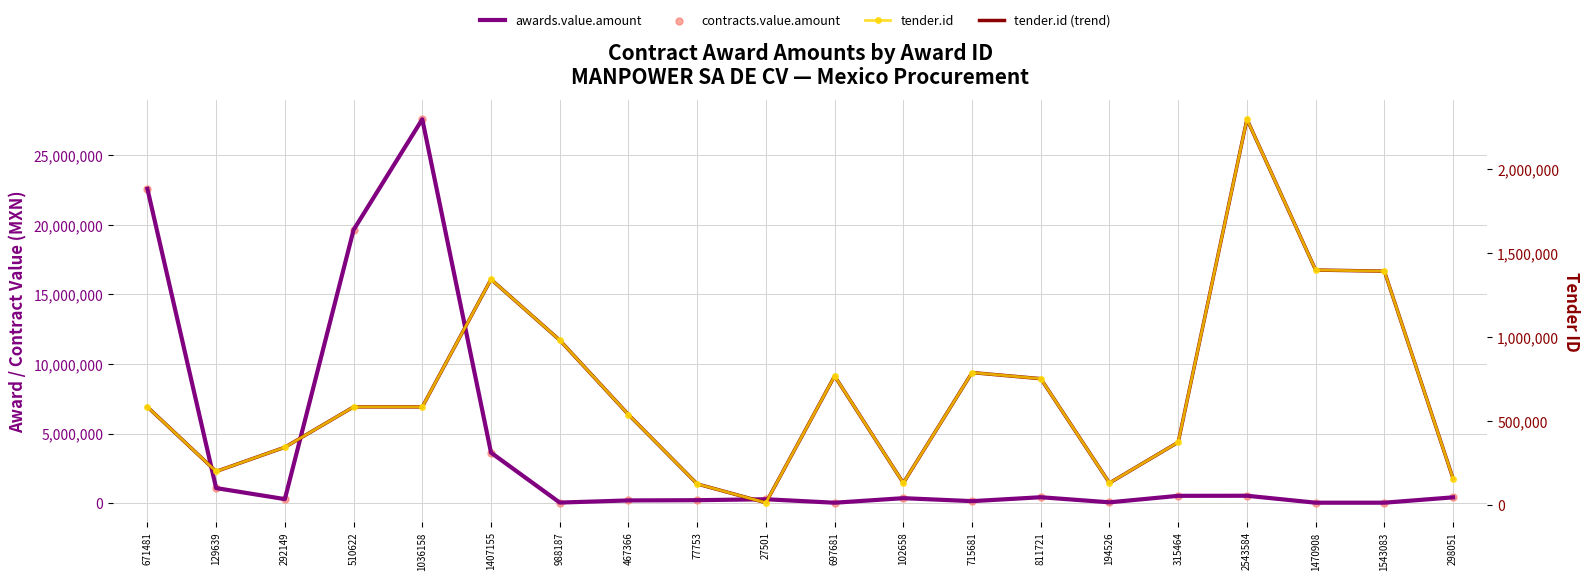

Which series has the widest spread of Y values?

awards.value.amount